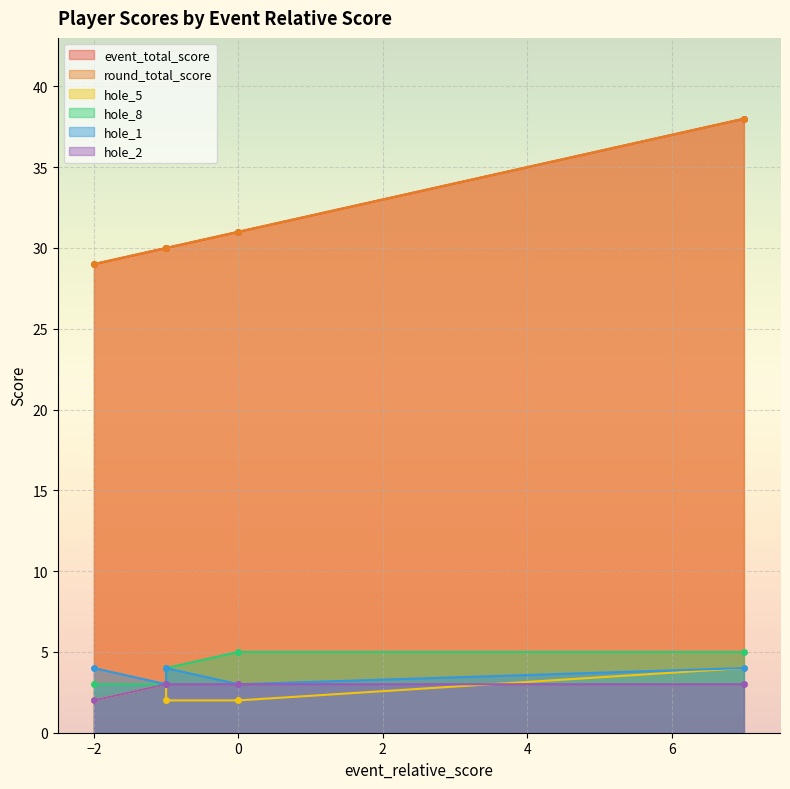

Read the hole_2 value at -2.

2